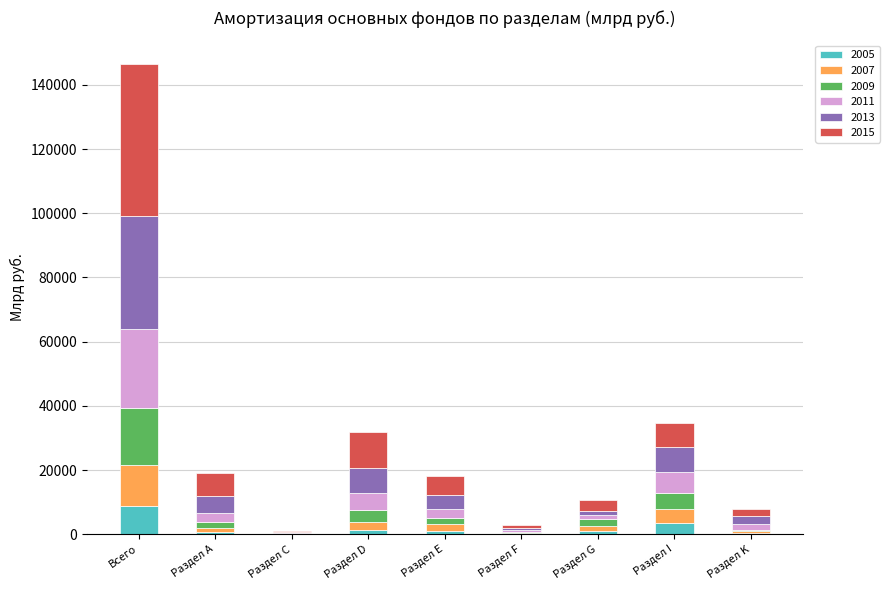

Which category has the highest value in the 2005 series?

Всего